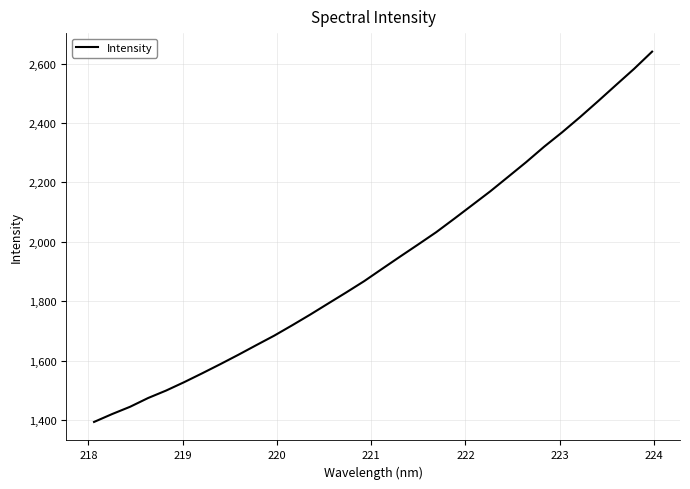

What is the greatest value displayed?

2640.6